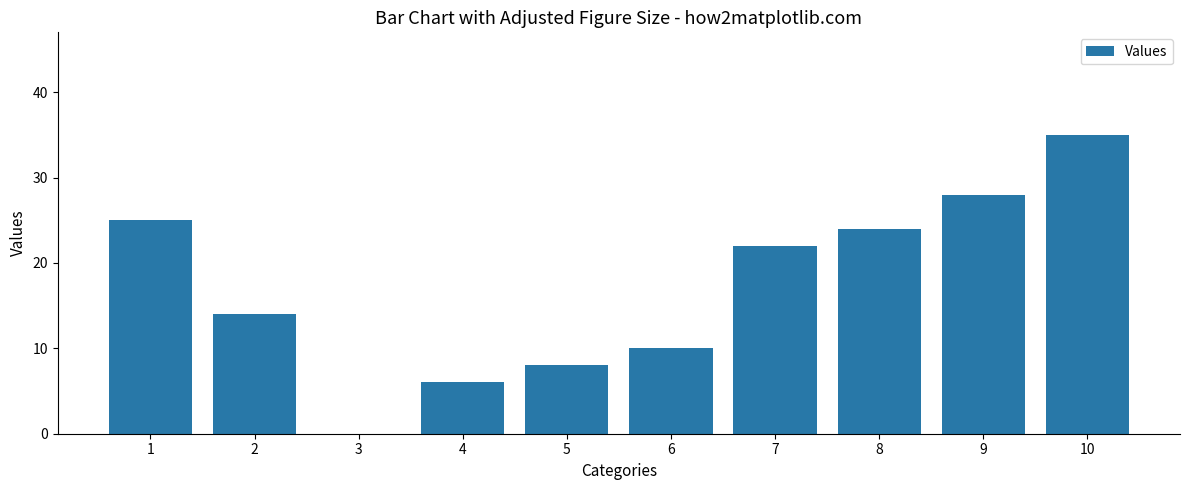

Between 4 and 9, which is larger?

9